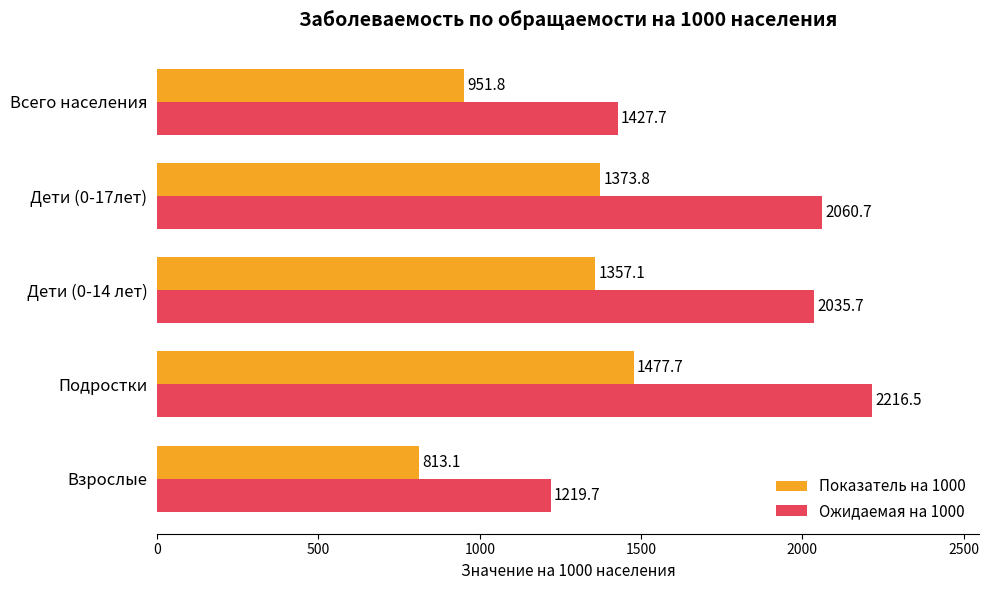

What is the sum of the Ожидаемая на 1000 values at Дети (0-17лет) and Подростки?

4277.2